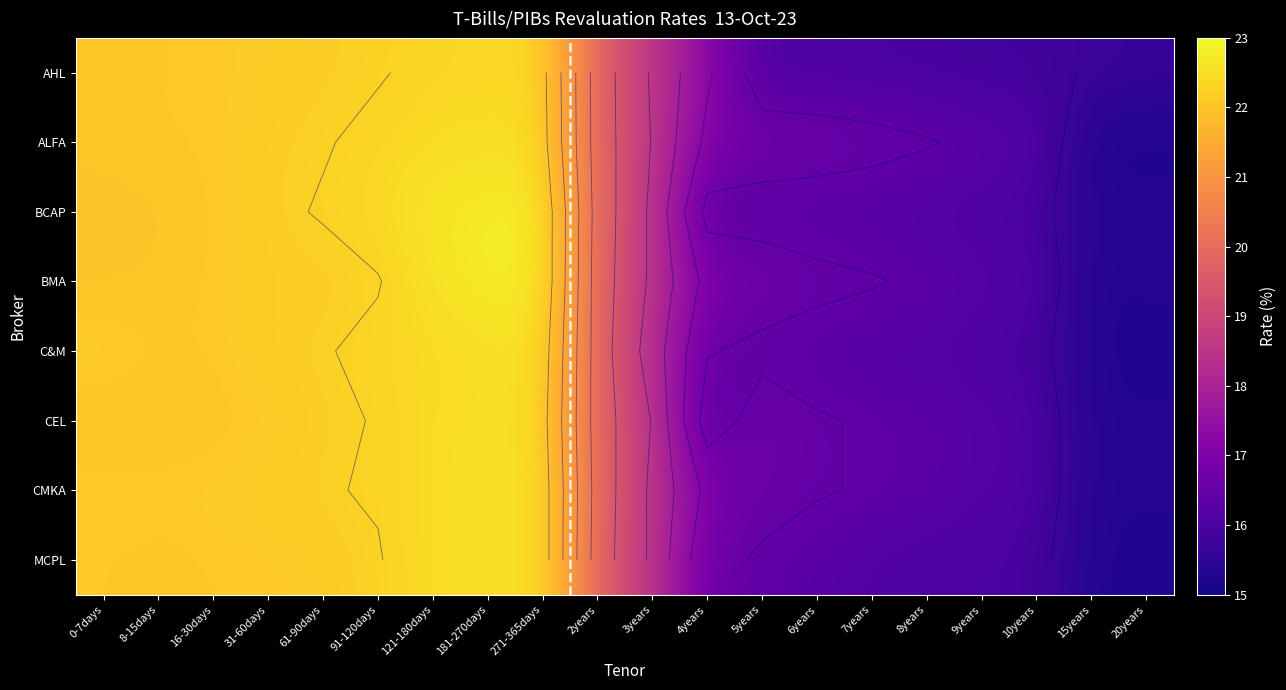

What is the maximum value shown in the chart?

22.8